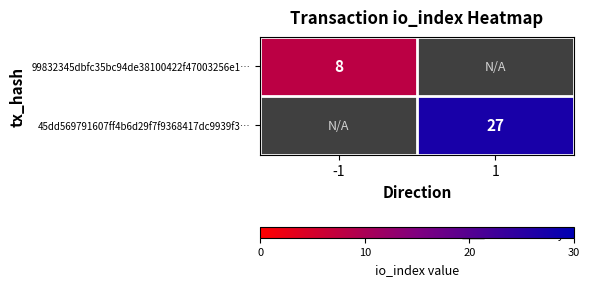

Which has a higher value, -1 or 1?

1